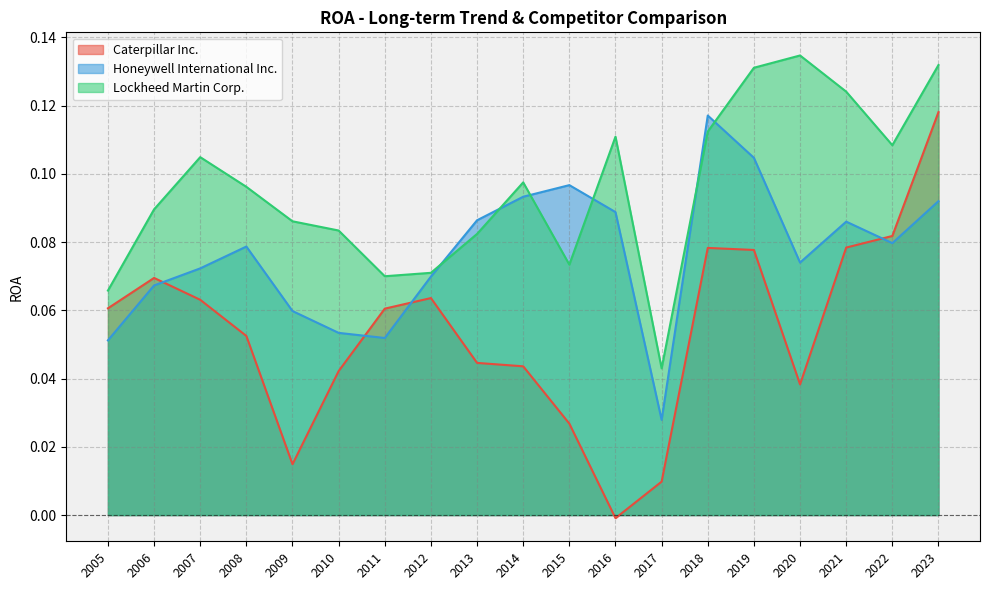

What is the value of the Lockheed Martin Corp. point at the 17th from the left?

0.1